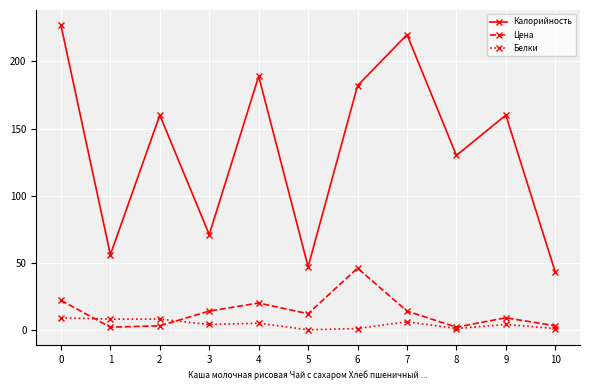

Rank the series by their maximum value, from highest to lowest.

Калорийность, Цена, Белки